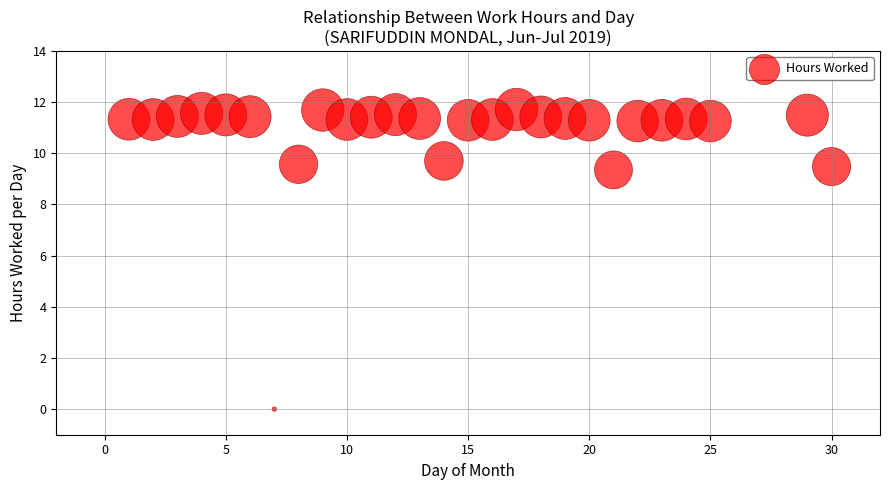

What is the range of X values (max minus min)?

29.0